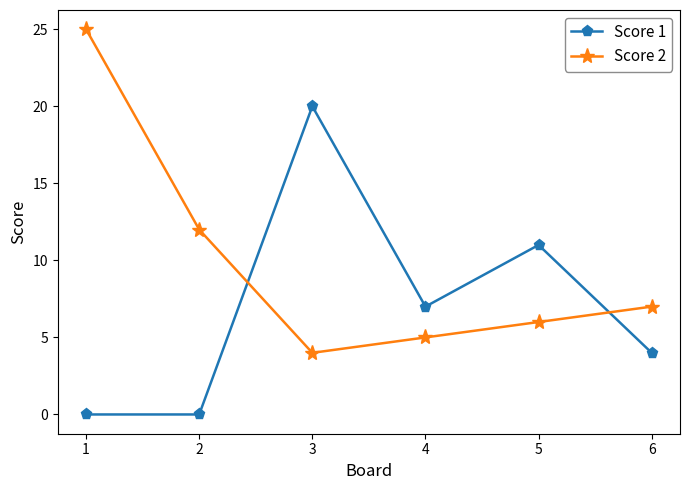

What is the difference between the Score 1 values at 4 and 3?

13